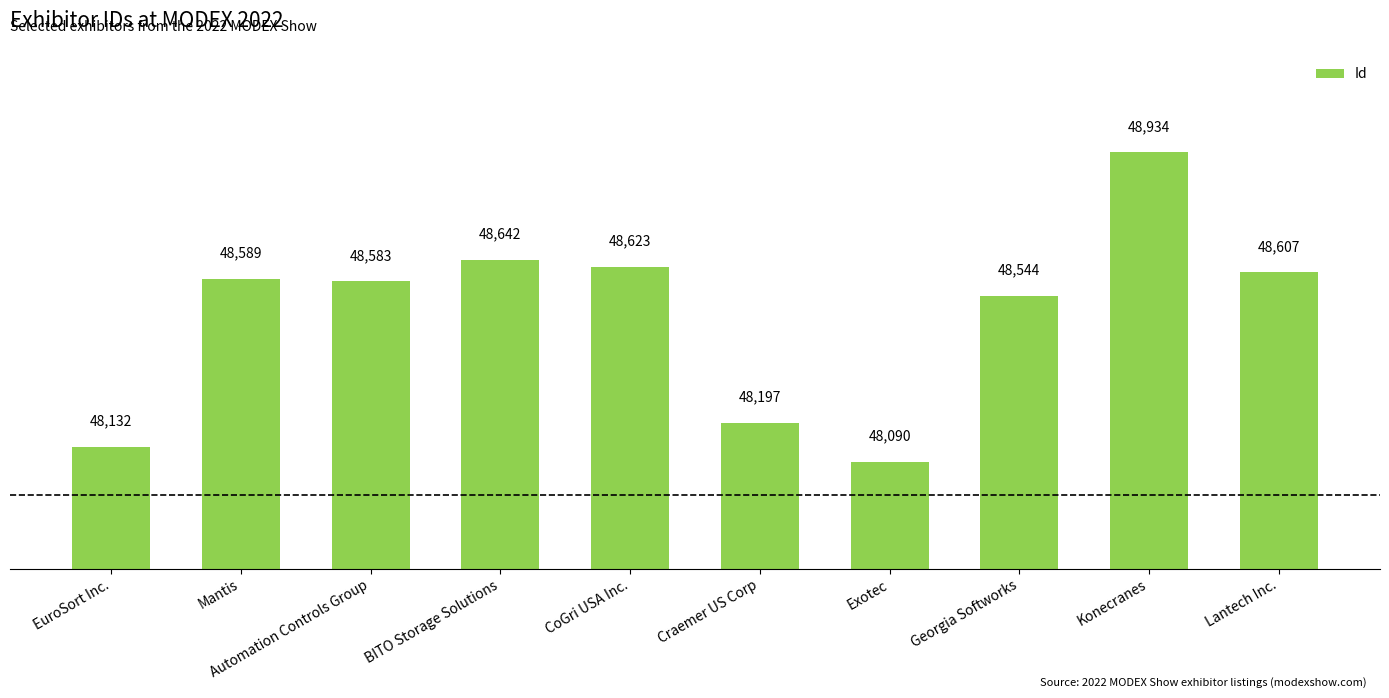

What is the label of the 5th bar from the left?

CoGri USA Inc.